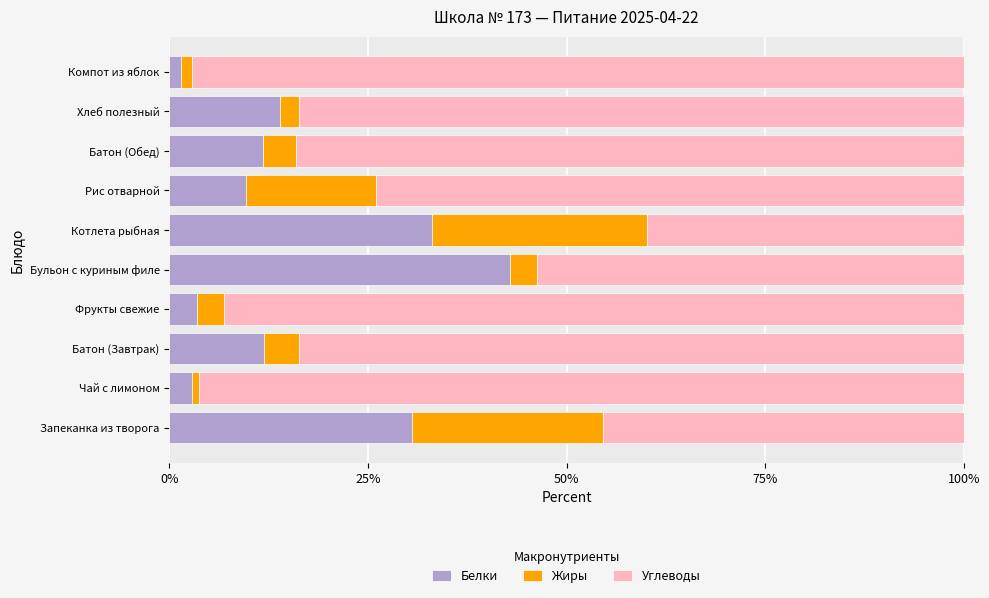

Count the number of data series in this chart.

3